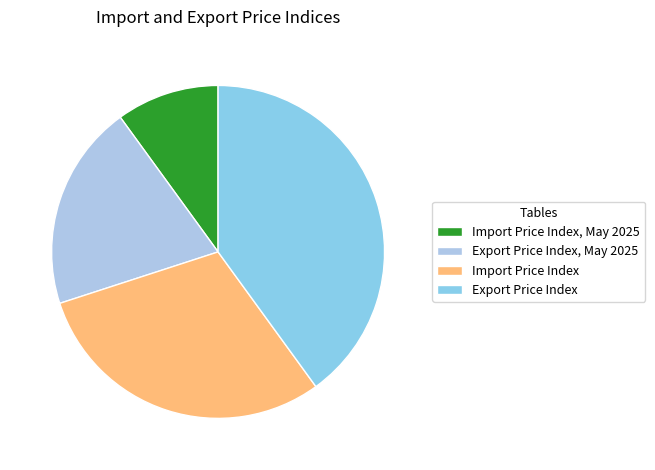

How many slices are in this pie chart?

4